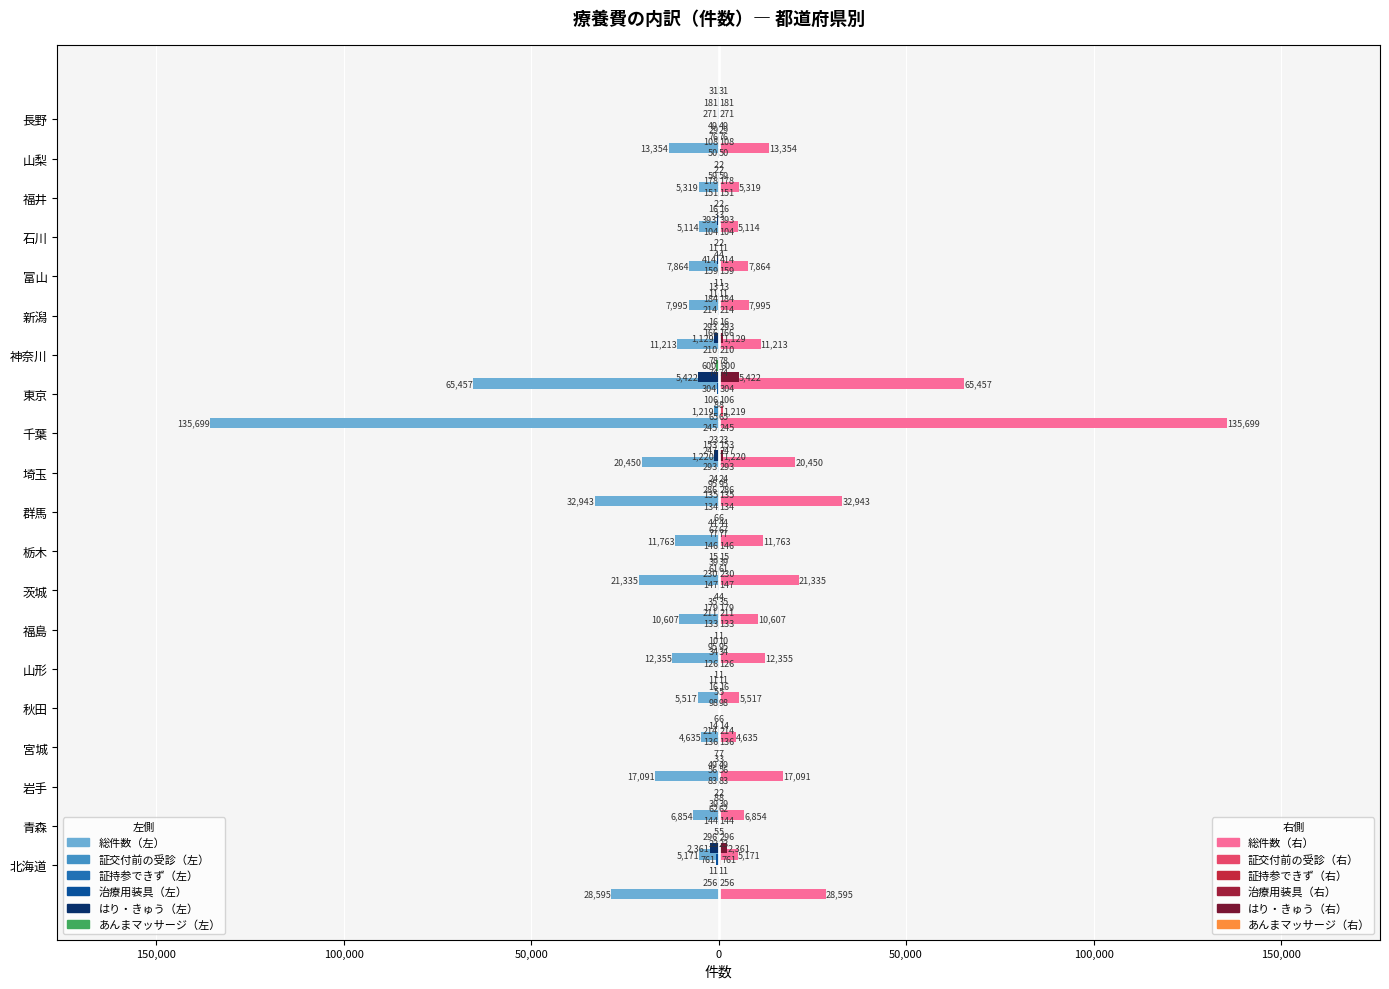

Reading left to right, transcribe all the data shown in this chart.

総件数 (左): -28595	-5171	-6854	-17091	-4635	-5517	-12355	-10607	-21335	-11763	-32943	-20450	-135699	-65457	-11213	-7995	-7864	-5114	-5319	-13354
証交付前の受診 (左): -256	-23	-39	-49	-14	-16	-95	-179	-61	-67	-286	-247	-1219	-74	-166	-11	-4	-3	-59	-76
証持参できず (左): -11	-5	-2	-7	0	-1	-1	-4	-15	-6	-24	-23	-106	-78	-16	-1	-2	-2	-2	-49
治療用装具 (左): -761	-144	-83	-136	-98	-126	-133	-147	-146	-134	-293	-245	-304	-210	-214	-159	-104	-151	-50	-271
はり・きゅう (左): -2361	-62	-56	-214	-5	-34	-211	-230	-77	-135	-1220	-65	-5422	-1129	-184	-414	-393	-178	-108	-181
あんまマッサージ (左): -296	-8	-3	-6	-11	-10	-35	-39	-44	-95	-153	-8	-600	-293	-13	-11	-16	-2	-29	-31